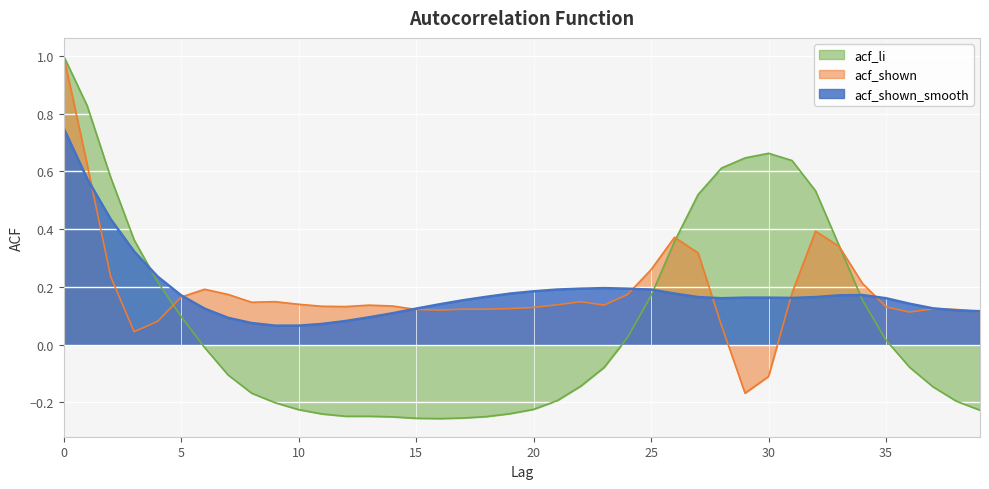

Reading left to right, transcribe all the data shown in this chart.

acf_shown_smooth: 0=0.8	1=0.6	2=0.4	3=0.3	4=0.2	5=0.2	6=0.1	7=0.1	8=0.1	9=0.1	10=0.1	11=0.1	12=0.1	13=0.1	14=0.1	15=0.1	16=0.1	17=0.2	18=0.2	19=0.2	20=0.2	21=0.2	22=0.2	23=0.2	24=0.2	25=0.2	26=0.2	27=0.2	28=0.2	29=0.2	30=0.2	31=0.2	32=0.2	33=0.2	34=0.2	35=0.2	36=0.1	37=0.1	38=0.1	39=0.1
acf_shown: 0=1.0	1=0.6	2=0.2	3=0.0	4=0.1	5=0.2	6=0.2	7=0.2	8=0.1	9=0.1	10=0.1	11=0.1	12=0.1	13=0.1	14=0.1	15=0.1	16=0.1	17=0.1	18=0.1	19=0.1	20=0.1	21=0.1	22=0.1	23=0.1	24=0.2	25=0.3	26=0.4	27=0.3	28=0.1	29=-0.2	30=-0.1	31=0.2	32=0.4	33=0.3	34=0.2	35=0.1	36=0.1	37=0.1	38=0.1	39=0.1
acf_li: 0=1.0	1=0.8	2=0.6	3=0.4	4=0.2	5=0.1	6=-0.0	7=-0.1	8=-0.2	9=-0.2	10=-0.2	11=-0.2	12=-0.2	13=-0.2	14=-0.2	15=-0.3	16=-0.3	17=-0.3	18=-0.2	19=-0.2	20=-0.2	21=-0.2	22=-0.1	23=-0.1	24=0.0	25=0.2	26=0.4	27=0.5	28=0.6	29=0.6	30=0.7	31=0.6	32=0.5	33=0.3	34=0.2	35=0.0	36=-0.1	37=-0.1	38=-0.2	39=-0.2